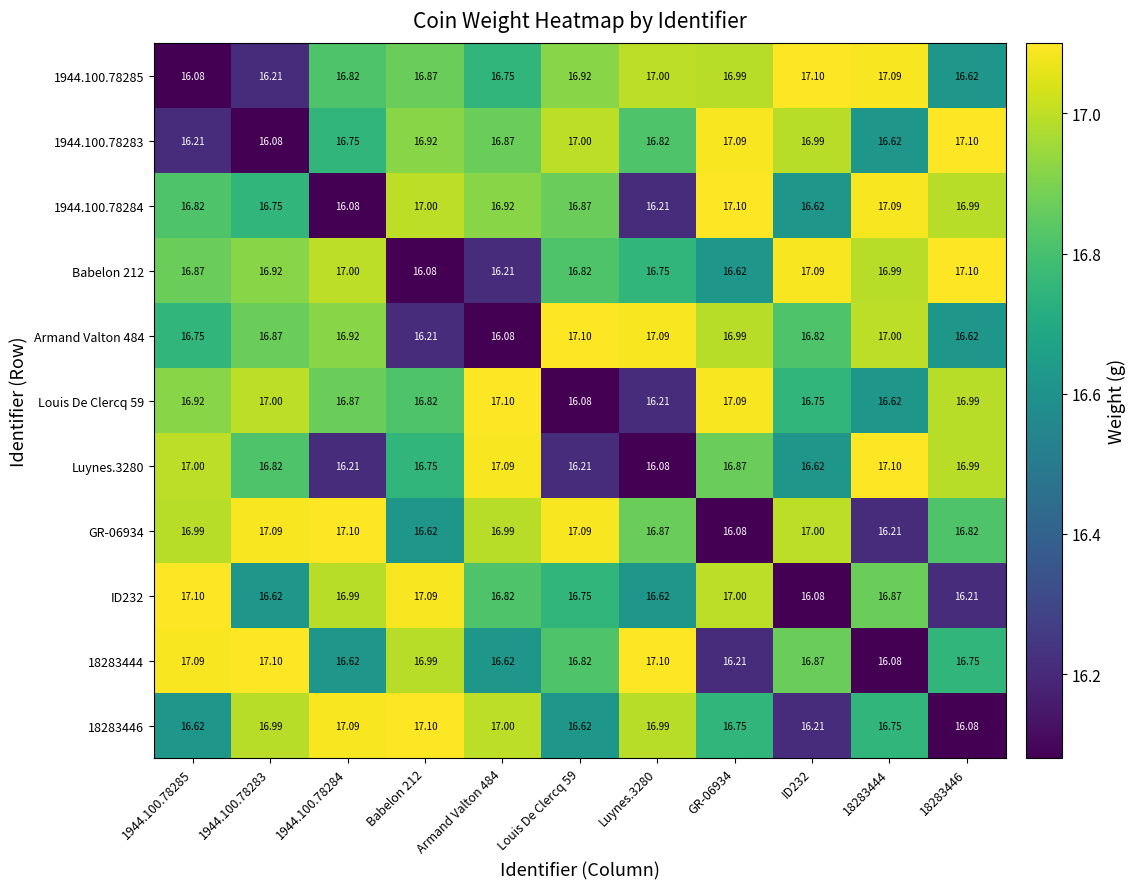

Is the value of 1944.100.78283 at 18283444 greater than the value of Louis De Clercq 59 at 1944.100.78284?

No